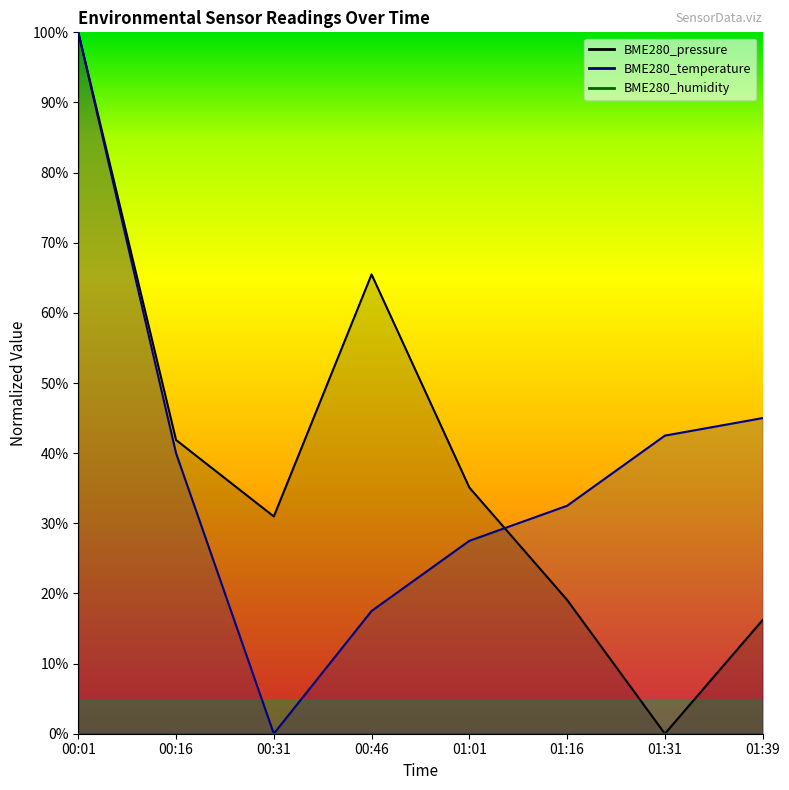

How many interior local peaks does the BME280_pressure series have?

1